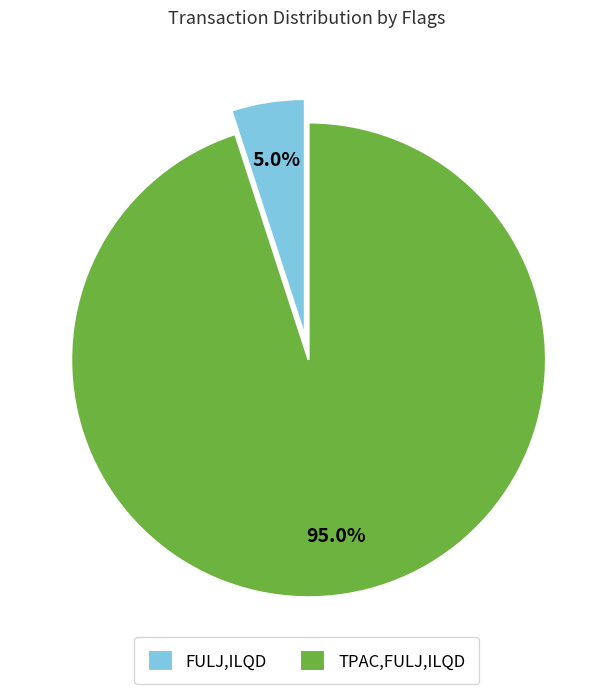

Which category has the biggest portion of the pie?

TPAC,FULJ,ILQD